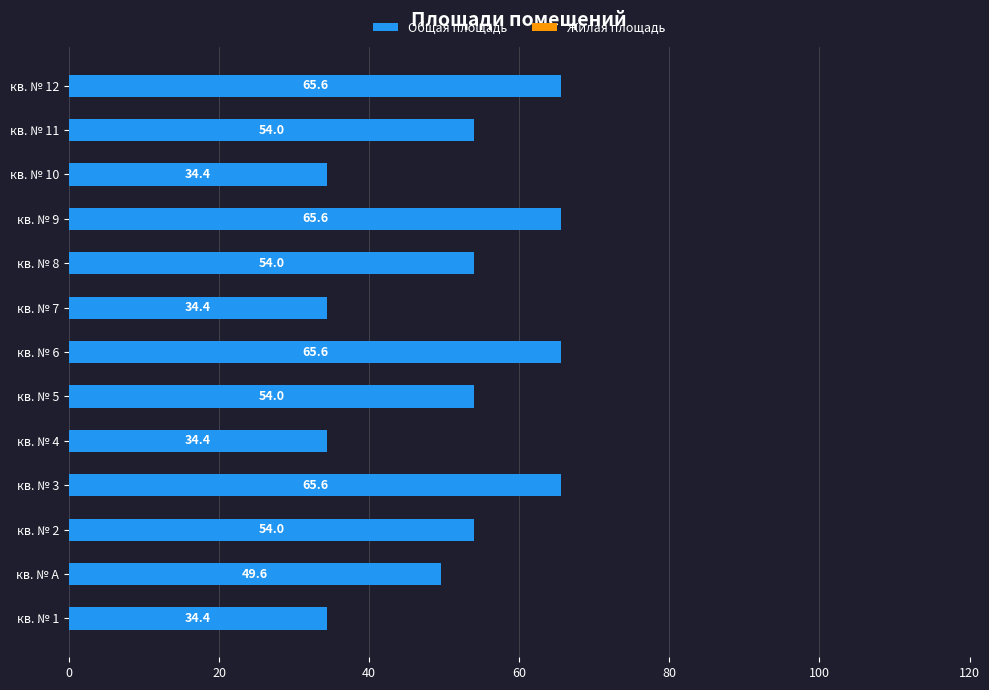

Reading top to bottom, extract all data points from this chart.

65.6	54.0	34.4	65.6	54.0	34.4	65.6	54.0	34.4	65.6	54.0	49.6	34.4